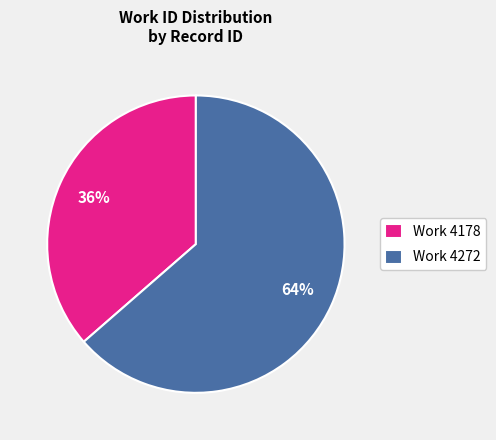

To the nearest percent, what is the average slice percentage?

50%